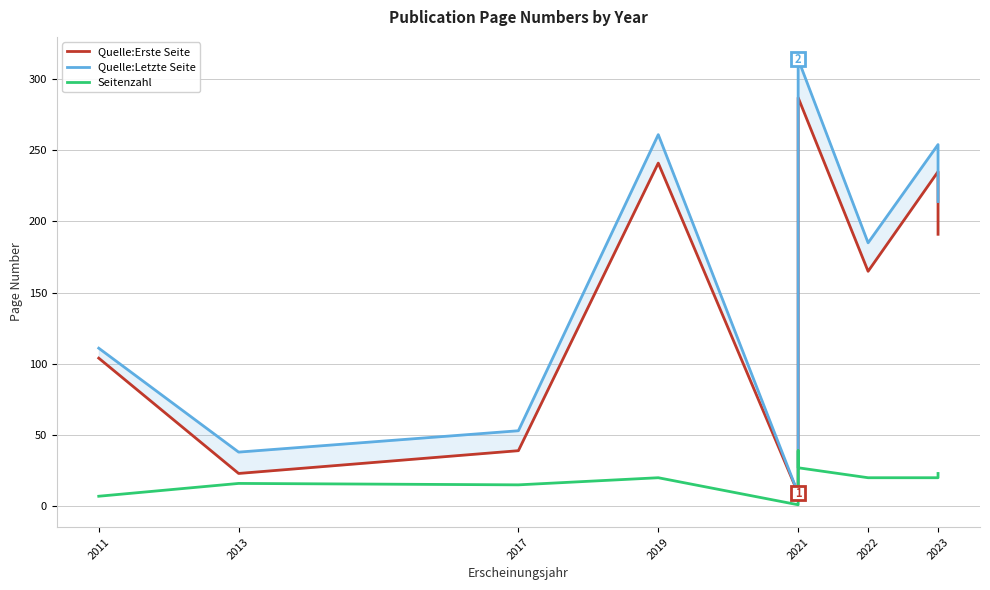

True or false: Quelle:Erste Seite and Quelle:Letzte Seite cross at least once.

False